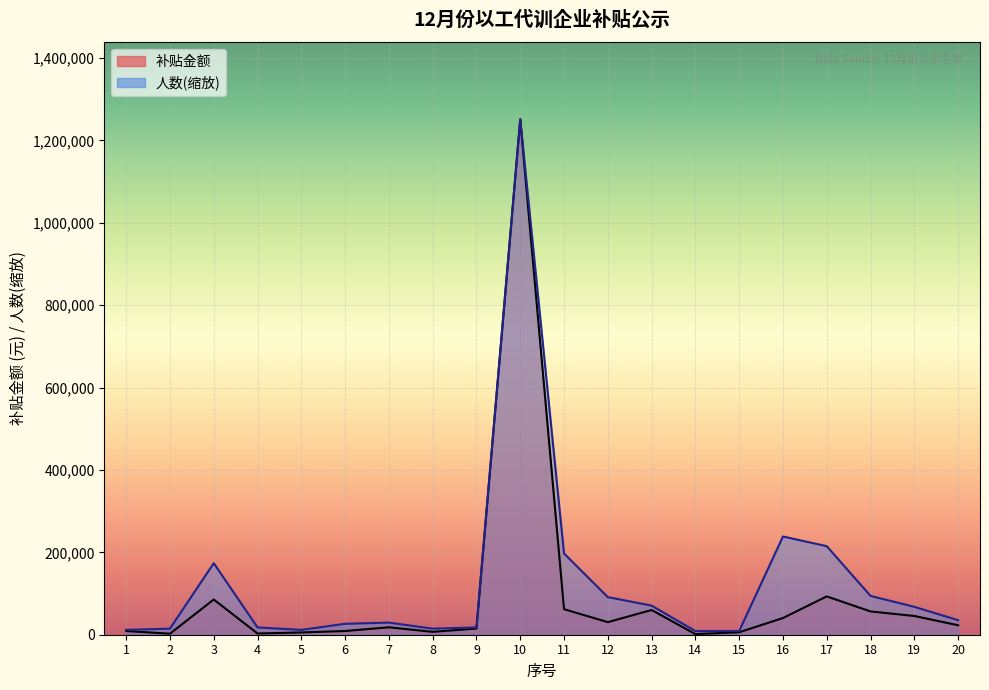

At which label does 人数 first exceed 35322?

3